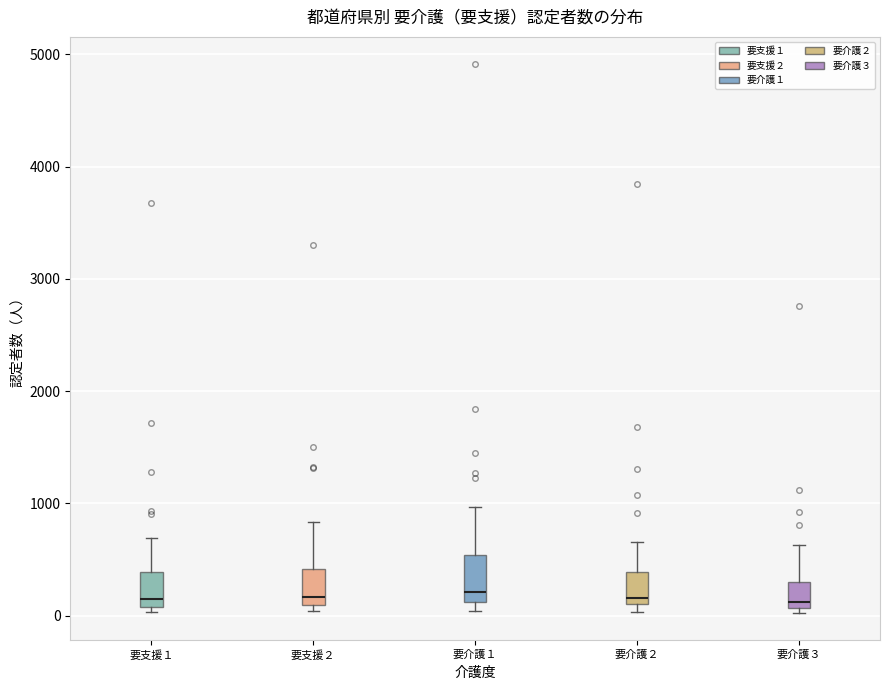

Where is the upper edge of the box for 要介護２ on the y-axis? The values are not printed on the chart, so give them approximately, as read against the axis.

400